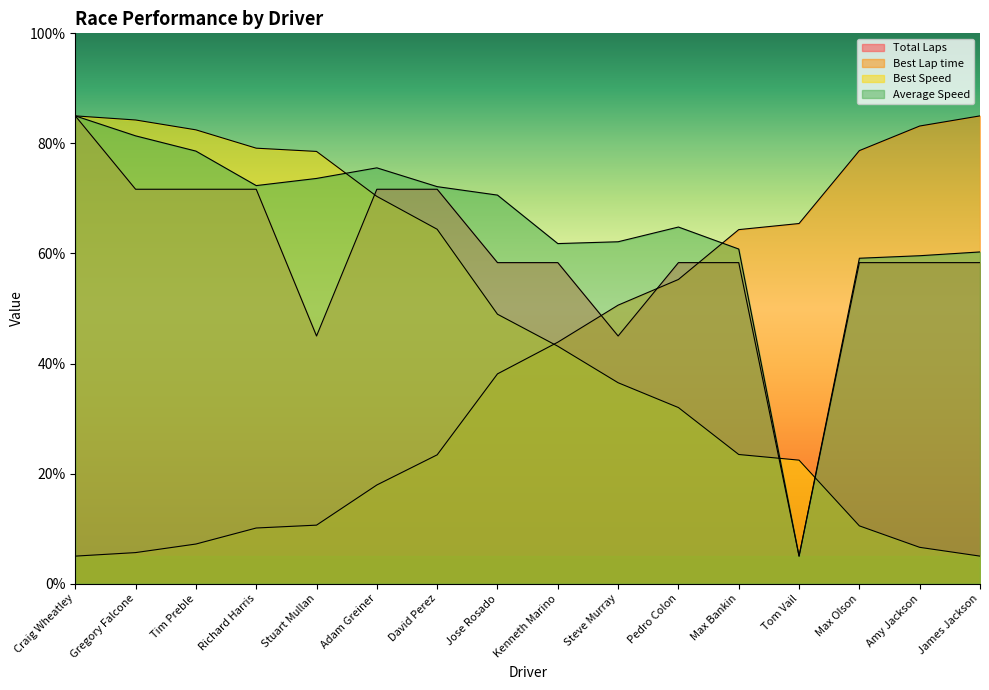

At which label does Best Speed reach its peak?

Craig Wheatley